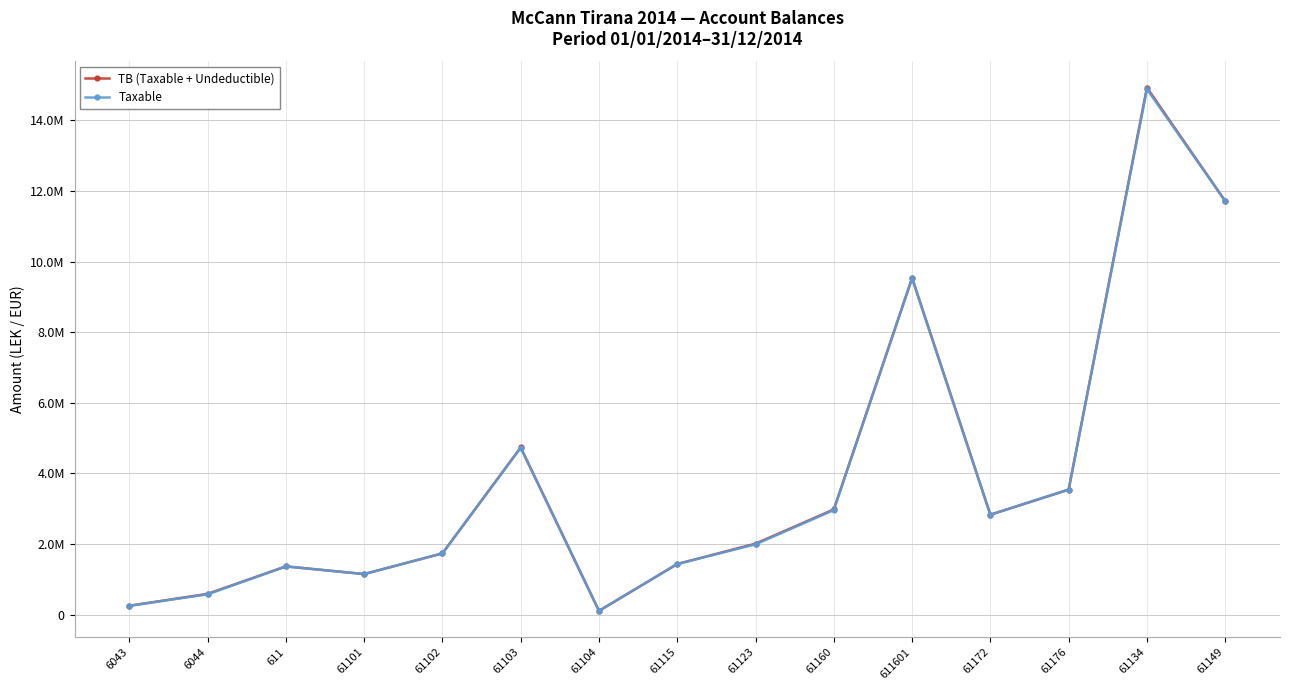

What is the difference between the second highest and minimum values in the Taxable series?

11611976.6